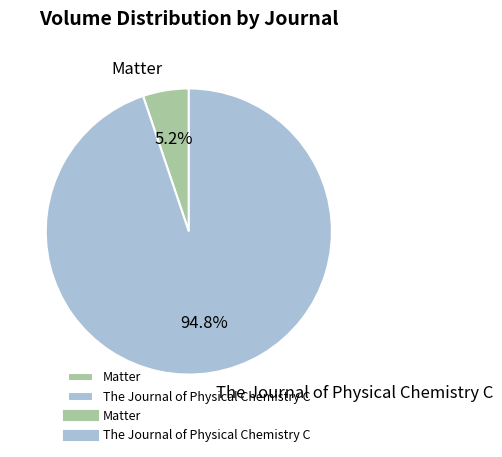

To the nearest percent, what portion does Matter represent?

5%